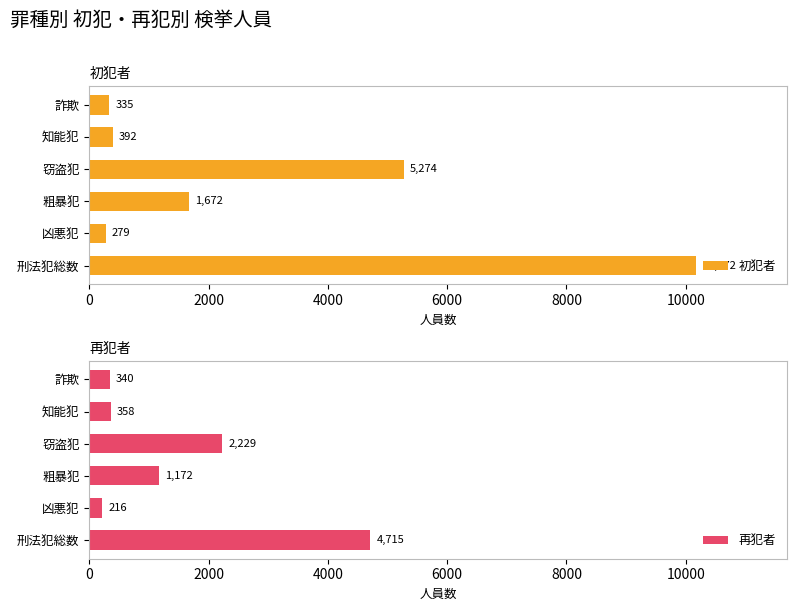

What are all the series names shown in the legend?

初犯者, 再犯者